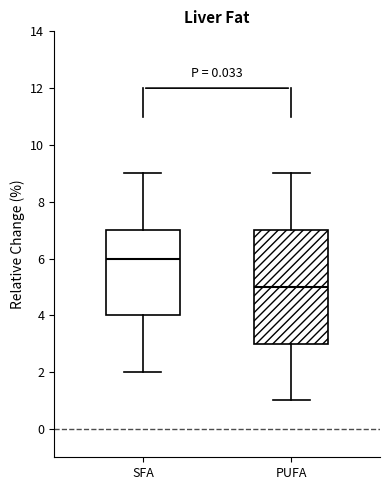

Which box has the highest median line?

SFA